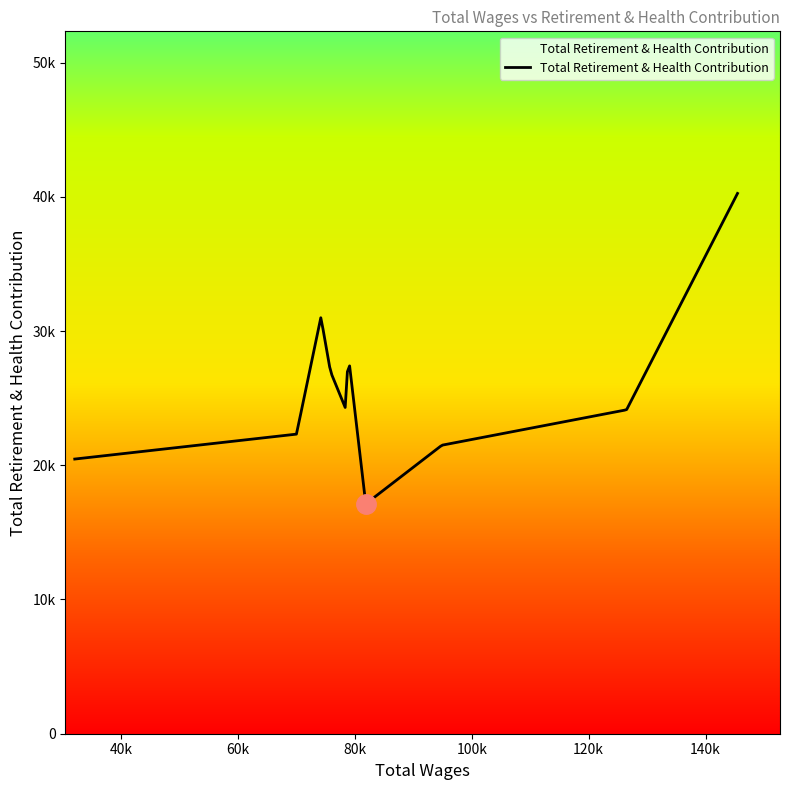

What is the greatest value displayed?

40253